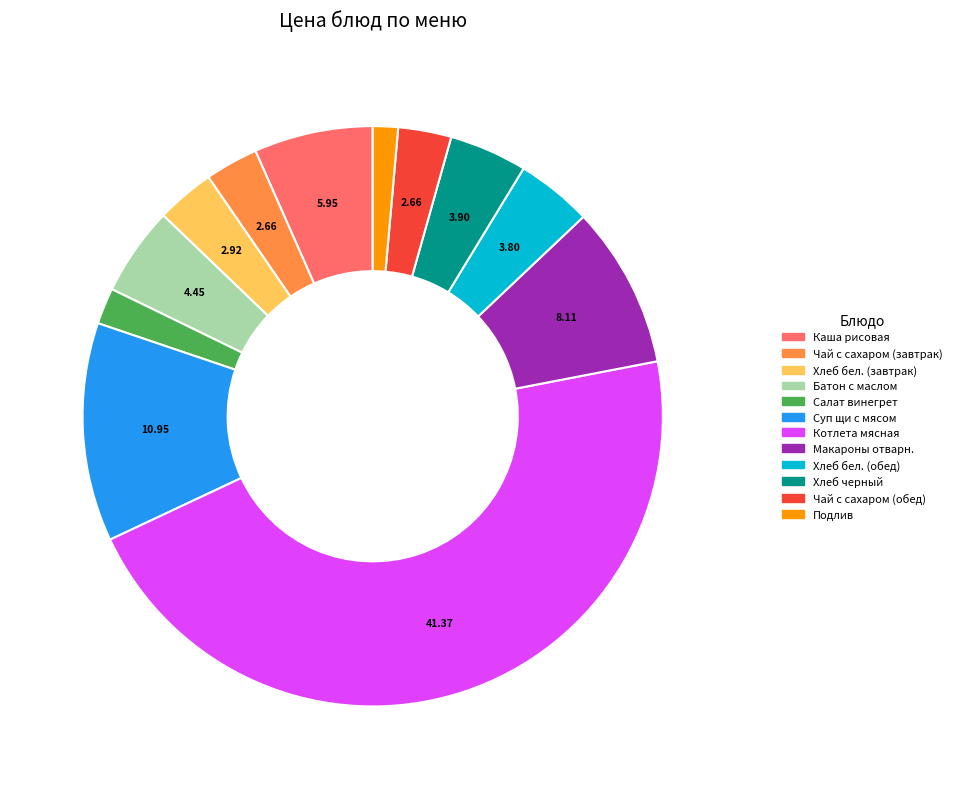

How many slices are in this pie chart?

12